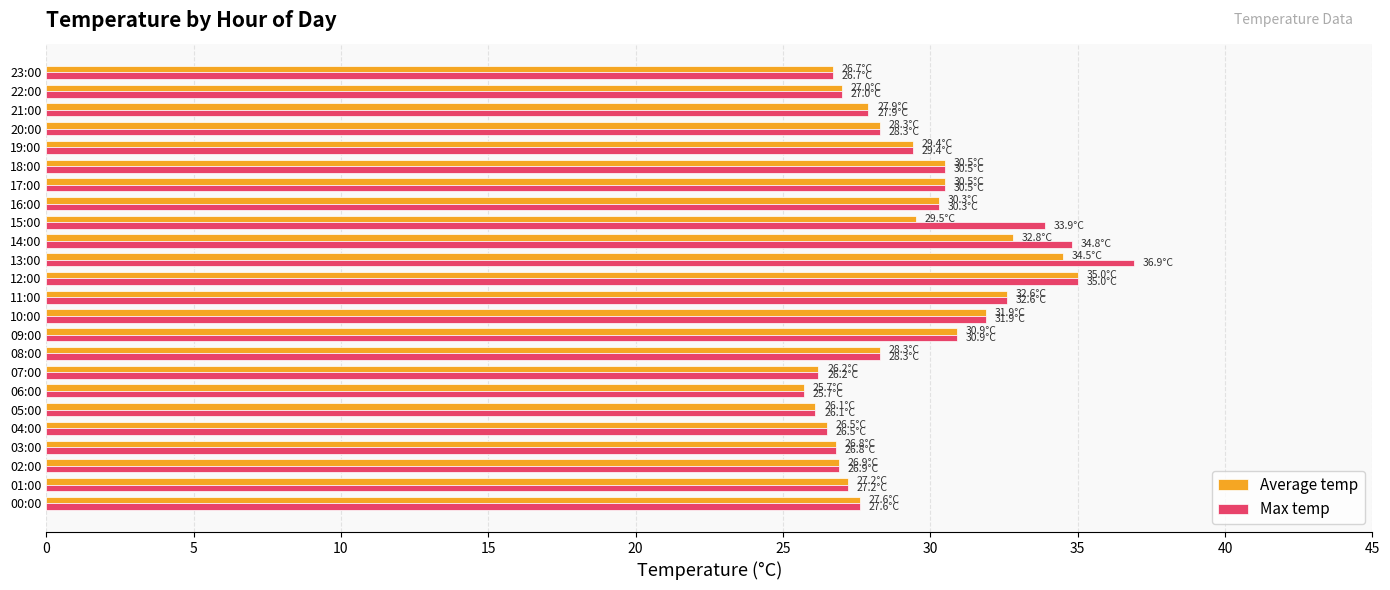

What is the total value across all series at 23:00?

53.4